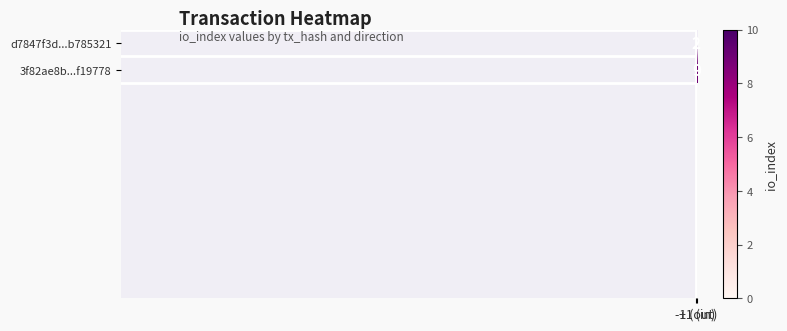

How many values in d7847f3d...b785321 are above zero?

1